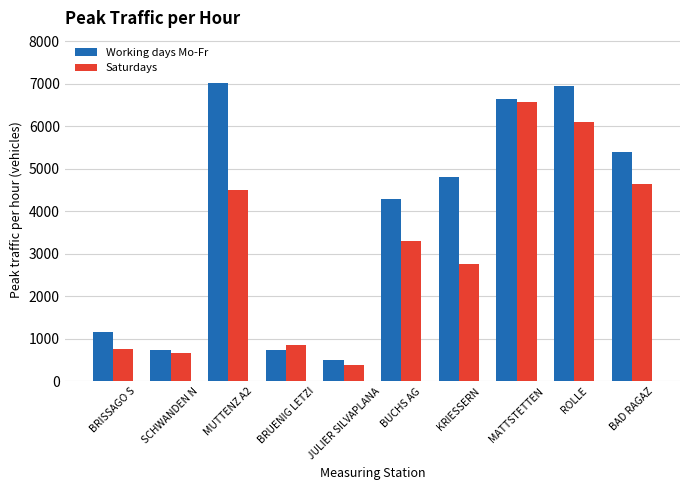

Which series has the largest total across all categories?

Working days Mo-Fr